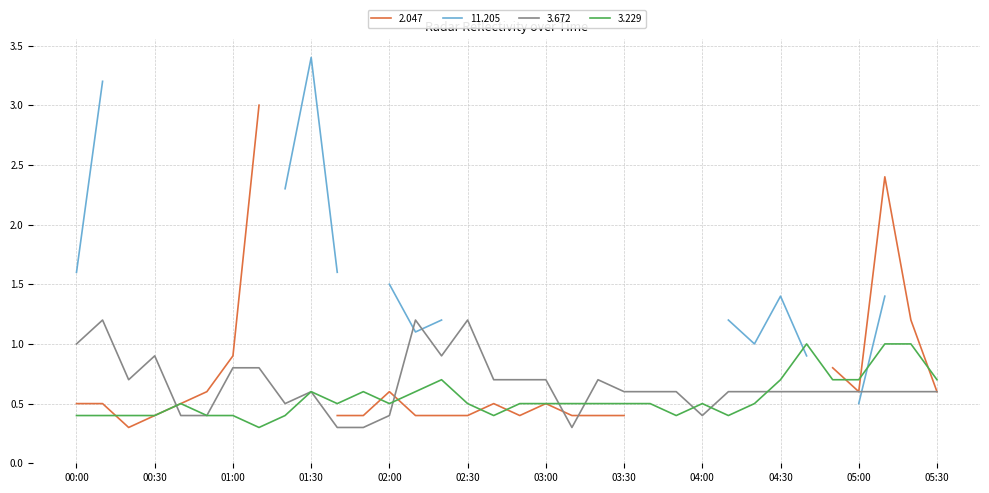

What is the difference between the maximum and minimum values in the 3.672 series?

0.9